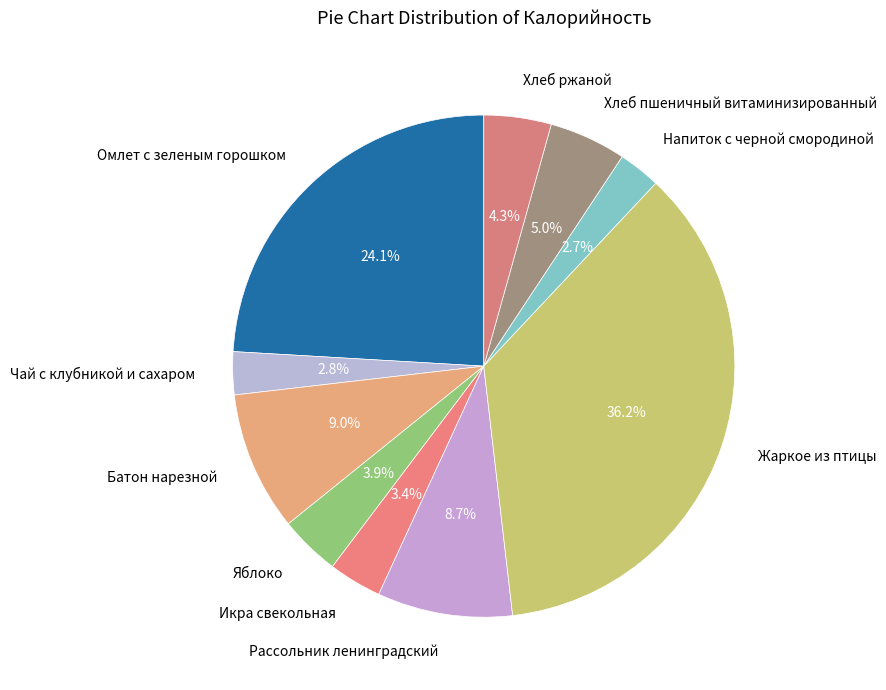

Which slice is the largest?

Жаркое из птицы